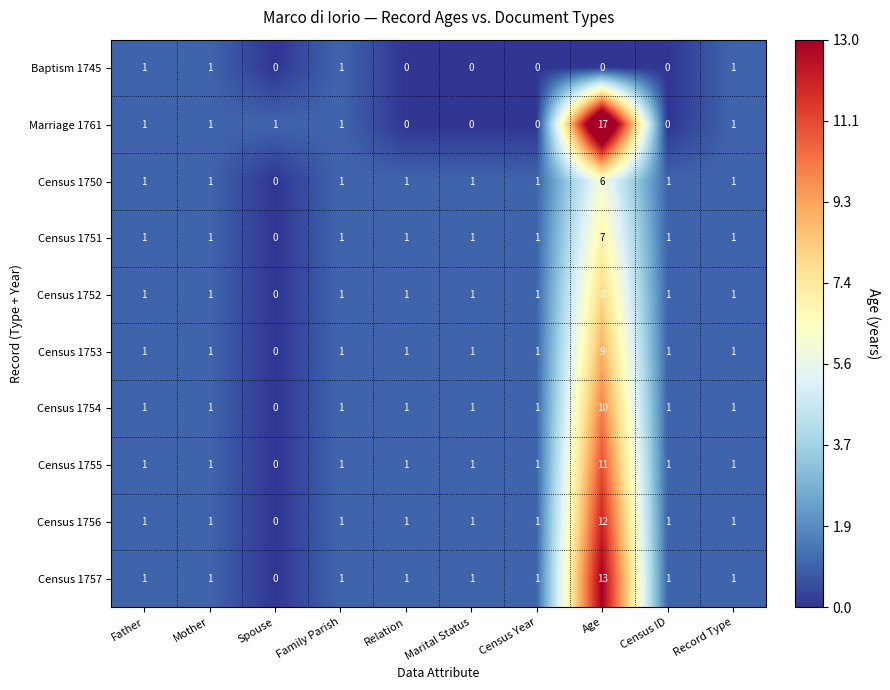

Which series has the largest total across all categories?

Marriage 1761